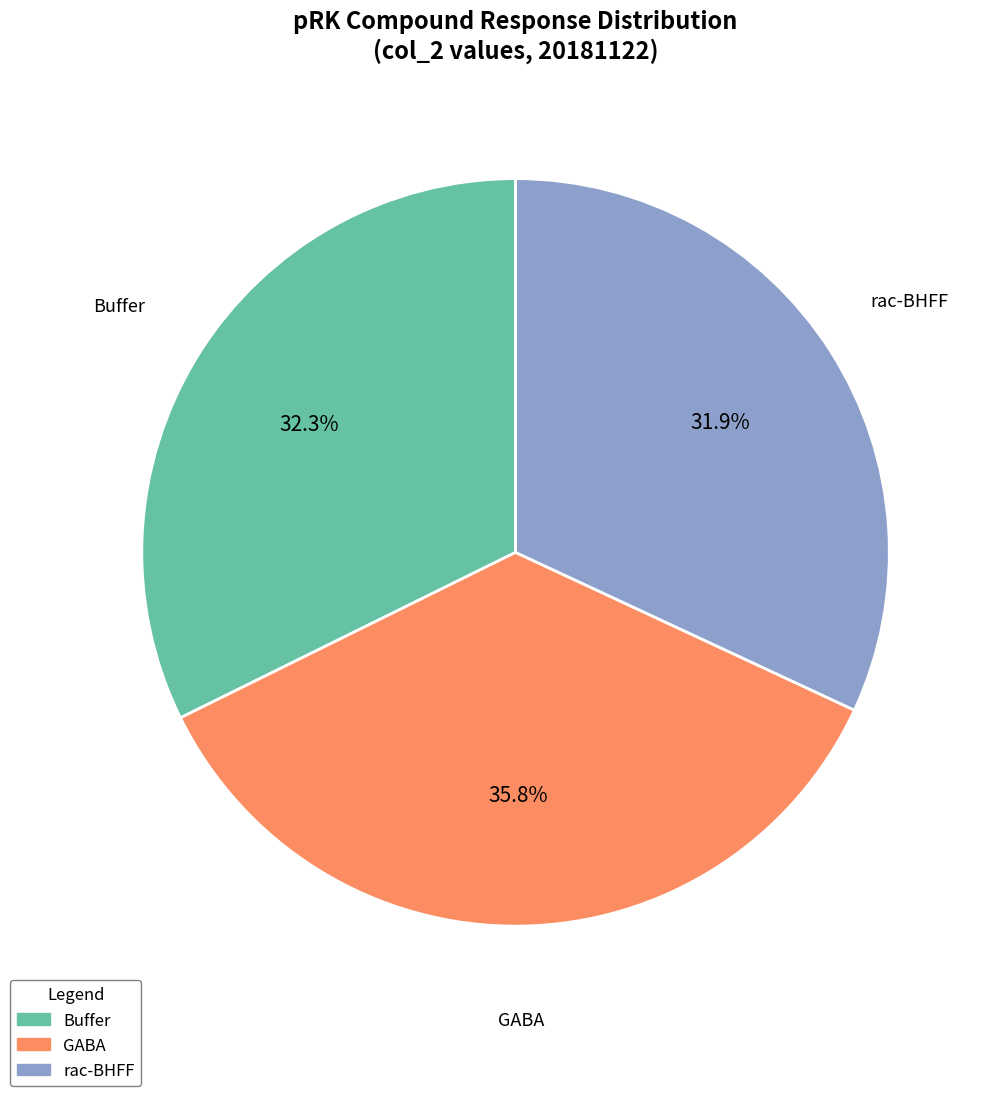

To the nearest percent, what portion does GABA represent?

36%